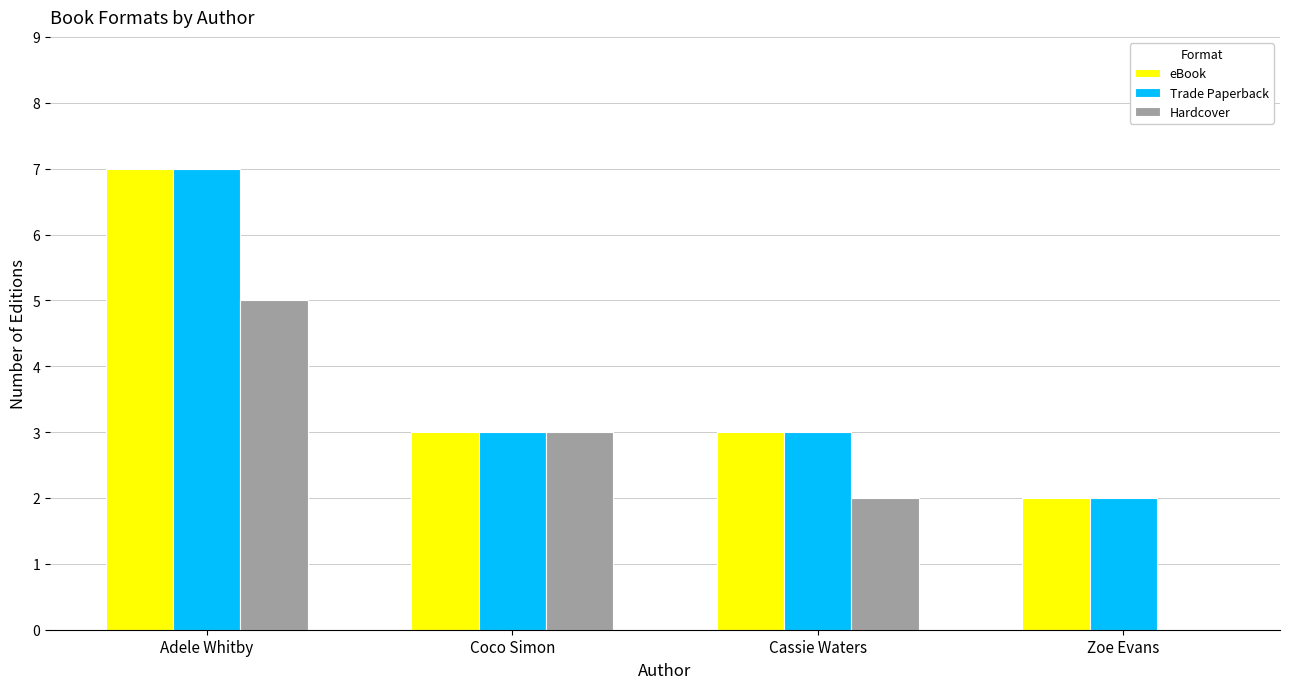

What is the highest value of the eBook series?

7